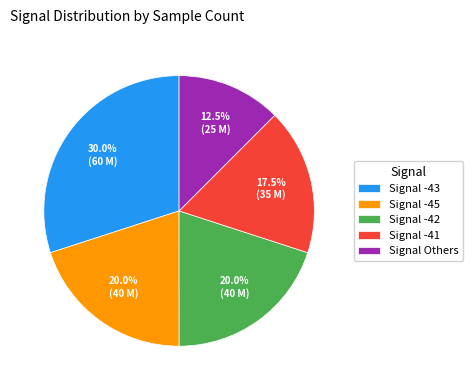

Count the number of slices in the pie.

5